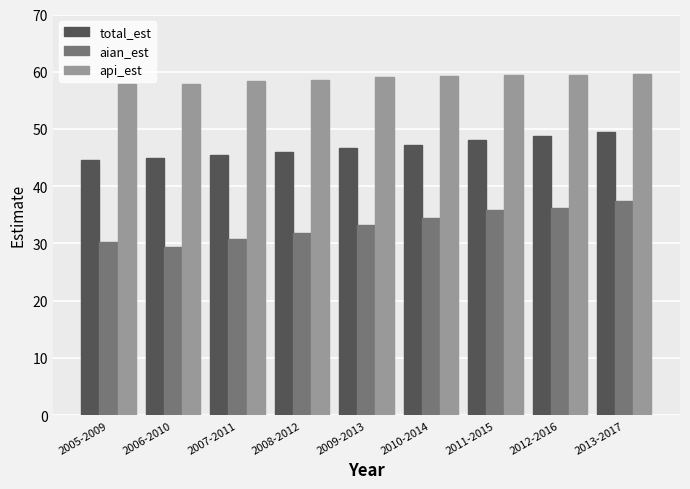

The value of api_est at 2009-2013 is 78.7. True or false?

False